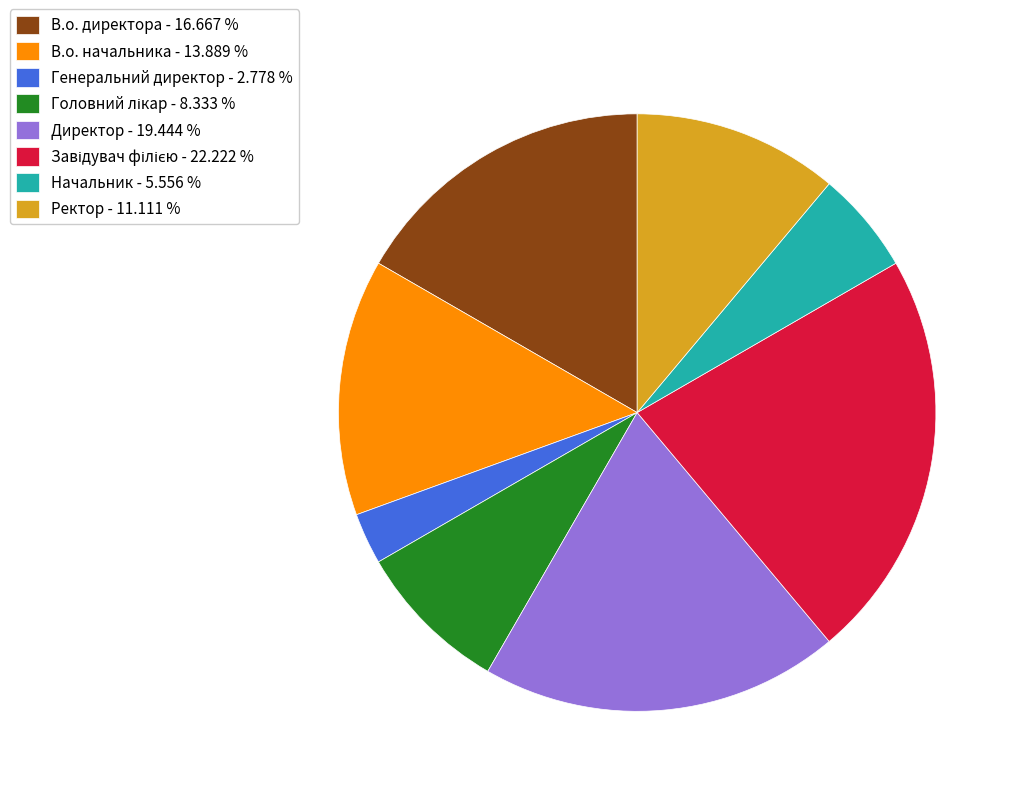

Between Генеральний директор - 2.778 % and Директор - 19.444 %, which is larger?

Директор - 19.444 %